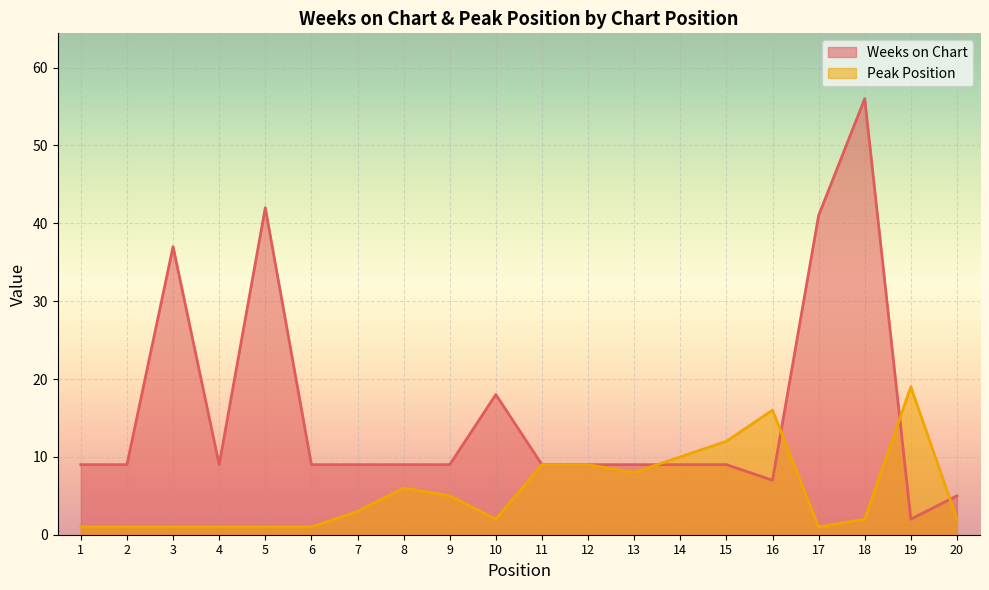

Rank the categories by Weeks on Chart value from lowest to highest.

19, 20, 16, 1, 2, 4, 6, 7, 8, 9, 11, 12, 13, 14, 15, 10, 3, 17, 5, 18